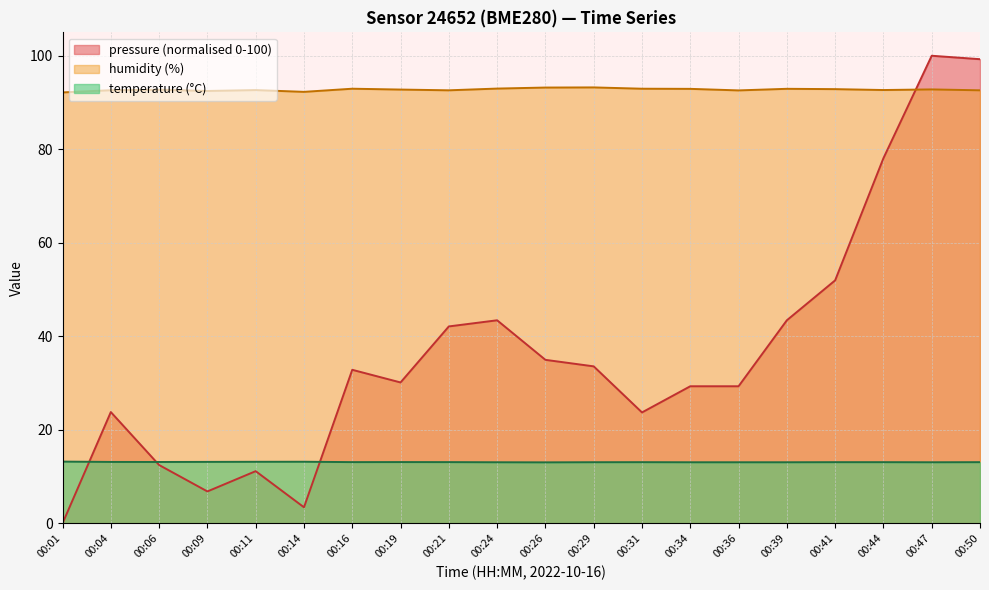

Reading left to right, transcribe all the data shown in this chart.

temperature: 00:01=13.2	00:04=13.1	00:06=13.1	00:09=13.2	00:11=13.2	00:14=13.2	00:16=13.1	00:19=13.1	00:21=13.1	00:24=13.1	00:26=13.1	00:29=13.1	00:31=13.1	00:34=13.1	00:36=13.1	00:39=13.1	00:41=13.1	00:44=13.1	00:47=13.1	00:50=13.1
humidity: 00:01=92.2	00:04=92.6	00:06=92.7	00:09=92.5	00:11=92.7	00:14=92.3	00:16=93.0	00:19=92.8	00:21=92.6	00:24=93.0	00:26=93.2	00:29=93.2	00:31=93.0	00:34=92.9	00:36=92.6	00:39=92.9	00:41=92.9	00:44=92.7	00:47=92.8	00:50=92.6
pressure_norm: 00:01=0.0	00:04=23.8	00:06=12.5	00:09=6.8	00:11=11.2	00:14=3.4	00:16=32.8	00:19=30.1	00:21=42.1	00:24=43.4	00:26=35.0	00:29=33.6	00:31=23.7	00:34=29.3	00:36=29.3	00:39=43.4	00:41=52.0	00:44=78.1	00:47=100.0	00:50=99.3